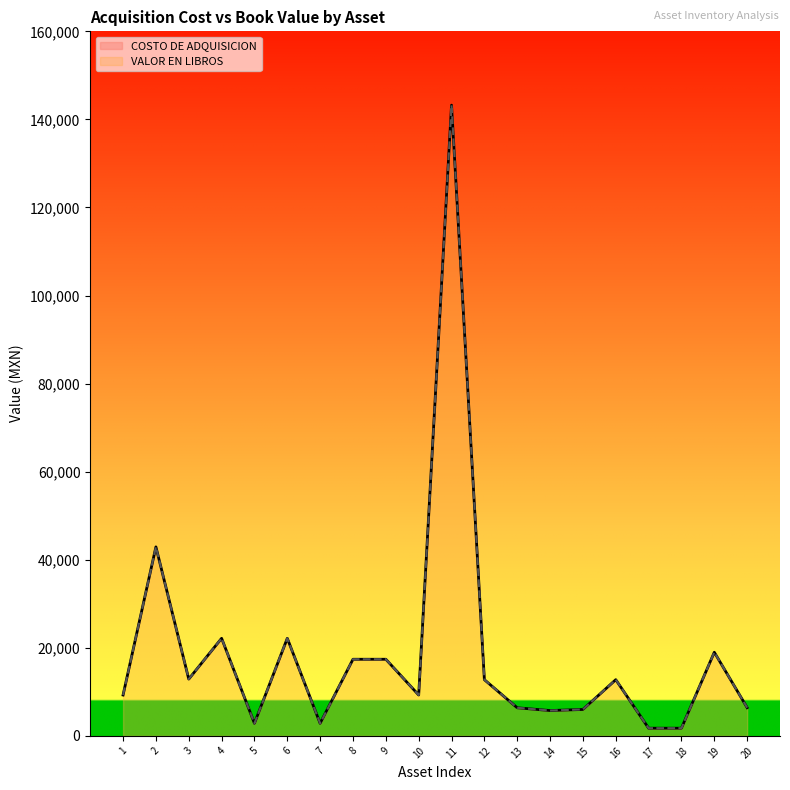

Where does the COSTO DE ADQUISICION series first go above 12759?

2